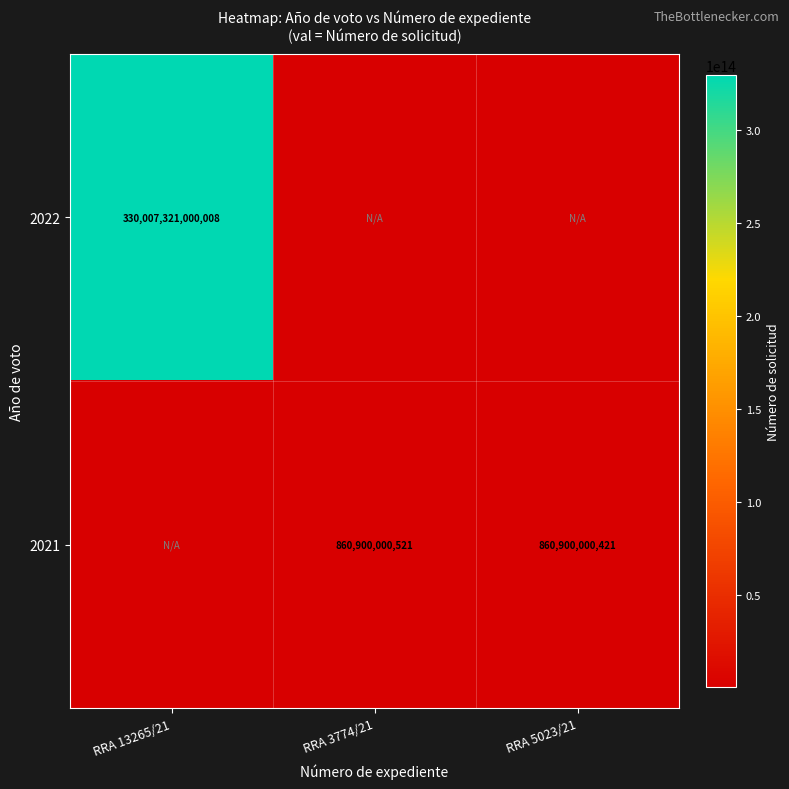

Is it true that 2022 equals 484114589804448.9 at RRA 13265/21?

False